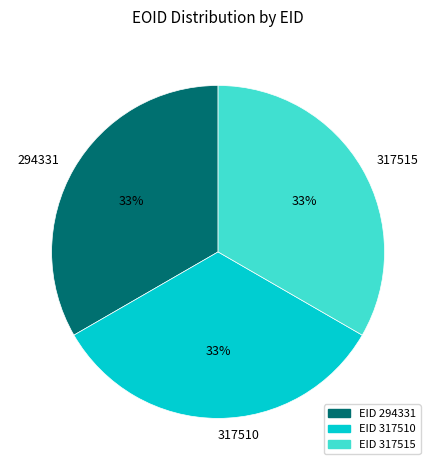

Does 317515 account for over 50% of the chart?

No